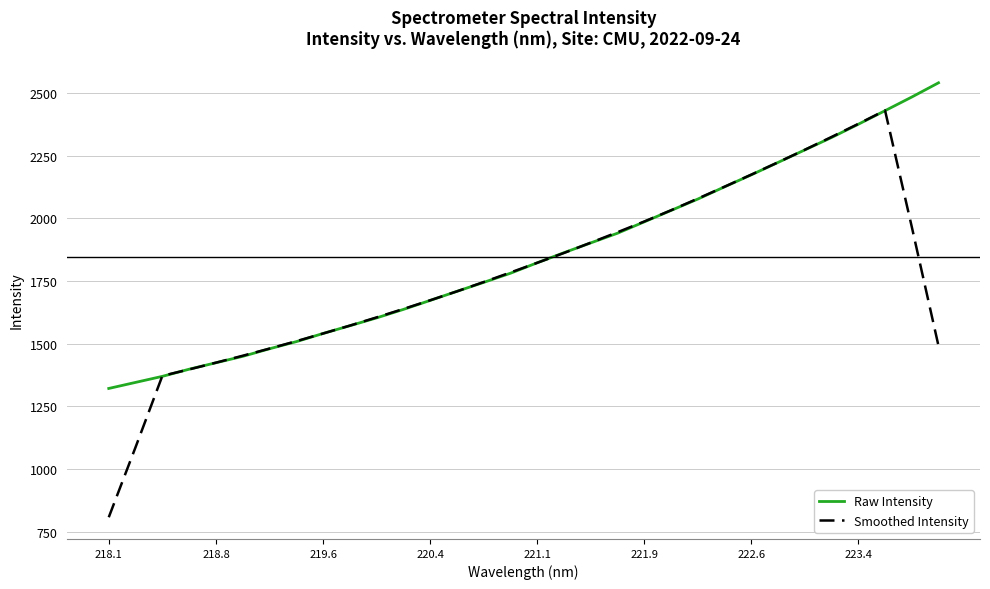

Which series has the widest spread of values?

Smoothed Intensity